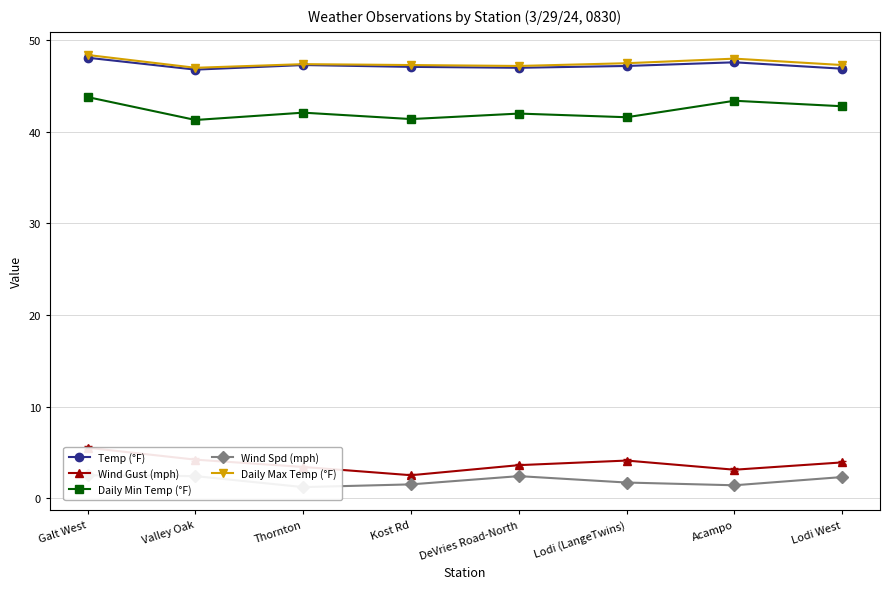

Is it true that Daily Min Temp (°F) equals 41.6 at Lodi (LangeTwins)?

True